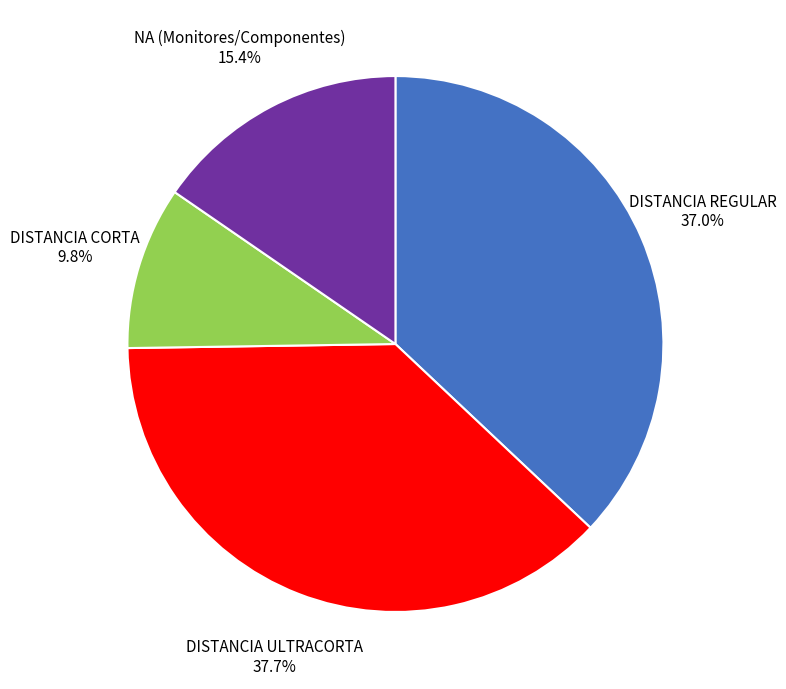

Is there a majority slice in this chart?

No